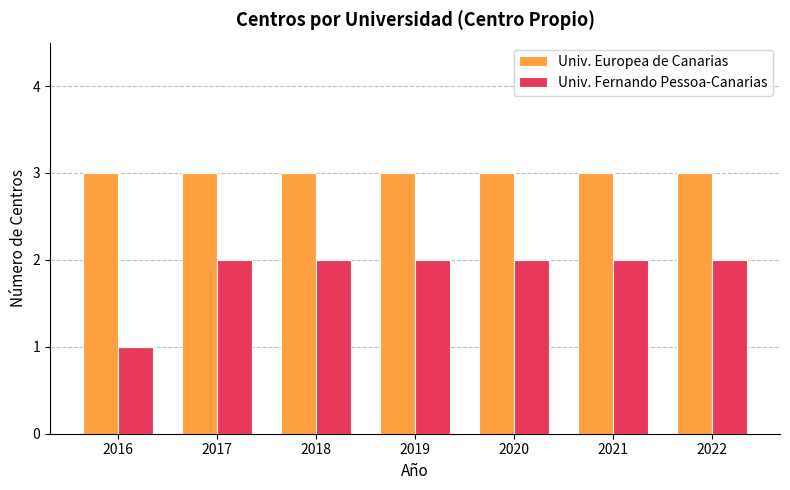

Which series has the widest spread of values?

Univ. Fernando Pessoa-Canarias